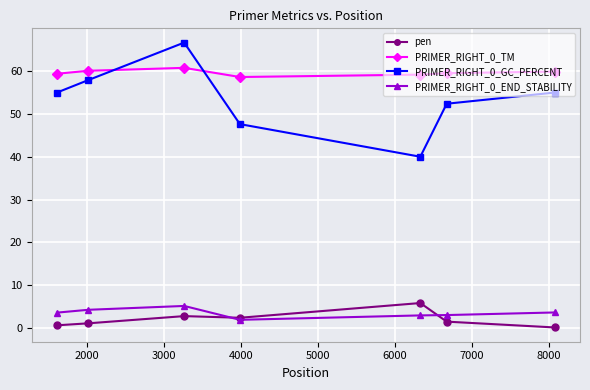

True or false: PRIMER_RIGHT_0_TM has more than 2 points higher than both neighbors.

False